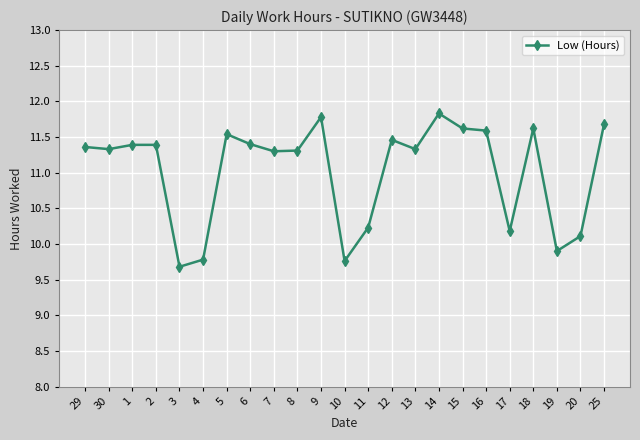

What is the difference between the values at 13 and 20?

1.2